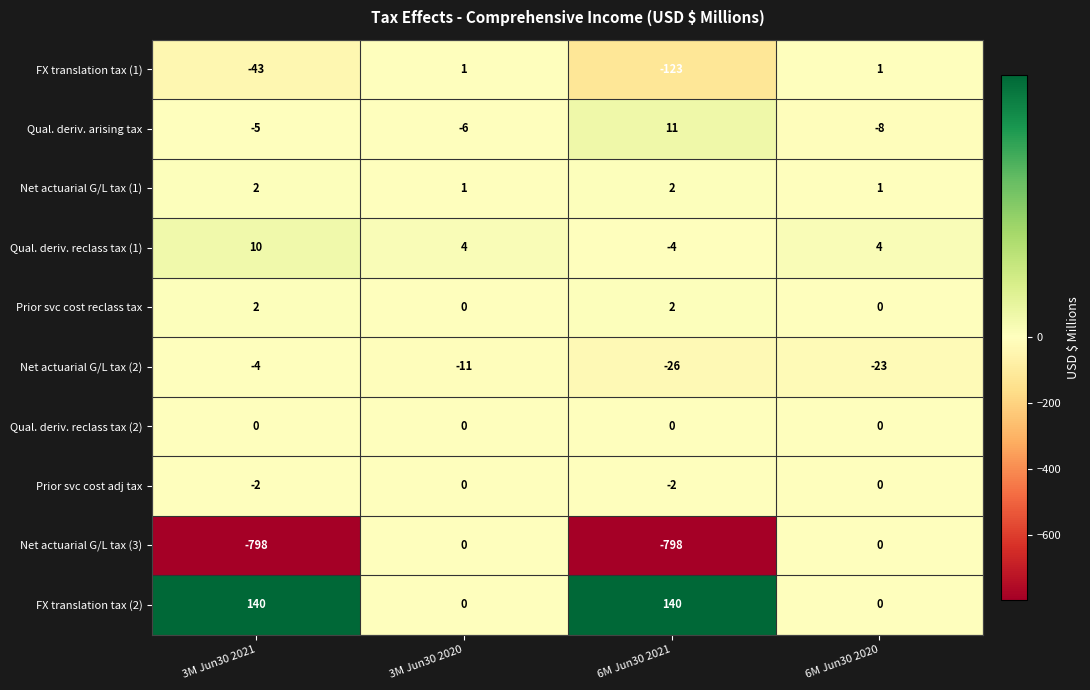

What is the sum of the Net actuarial G/L tax (3) values at 3M Jun30 2021 and 3M Jun30 2020?

-798